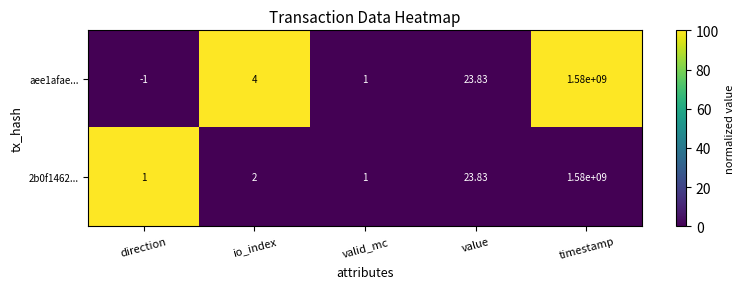

At which label is aee1afae... closest to 789999999?

value